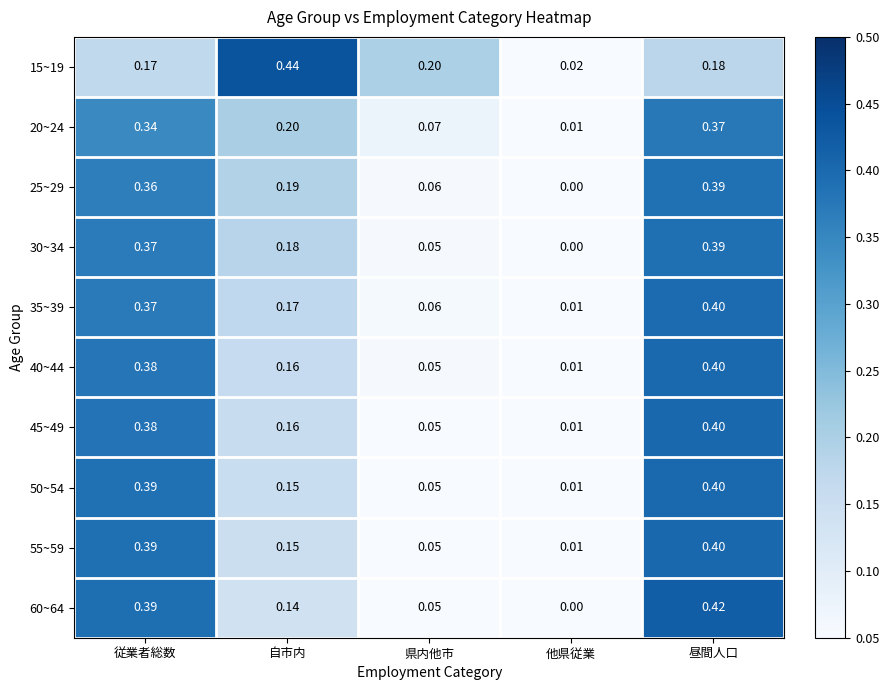

List the labels in order of 25~29 value, largest first.

昼間人口, 従業者総数, 自市内, 県内他市, 他県従業